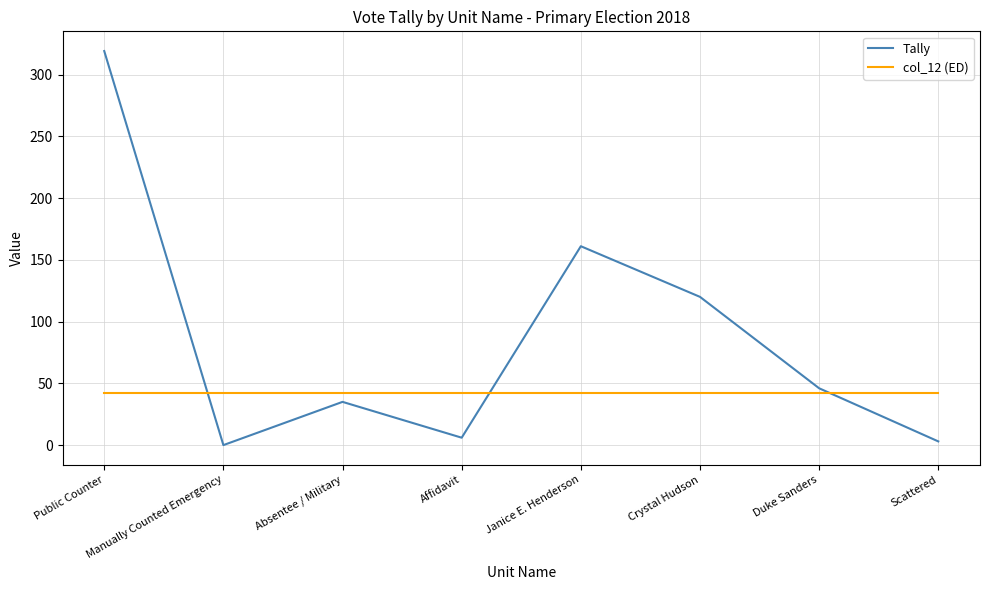

At Scattered, list the series in order from largest to smallest.

col_12 (ED), Tally